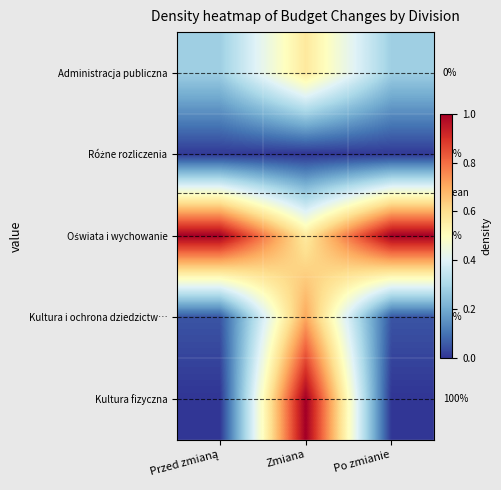

What is the maximum value shown in the chart?

1.0